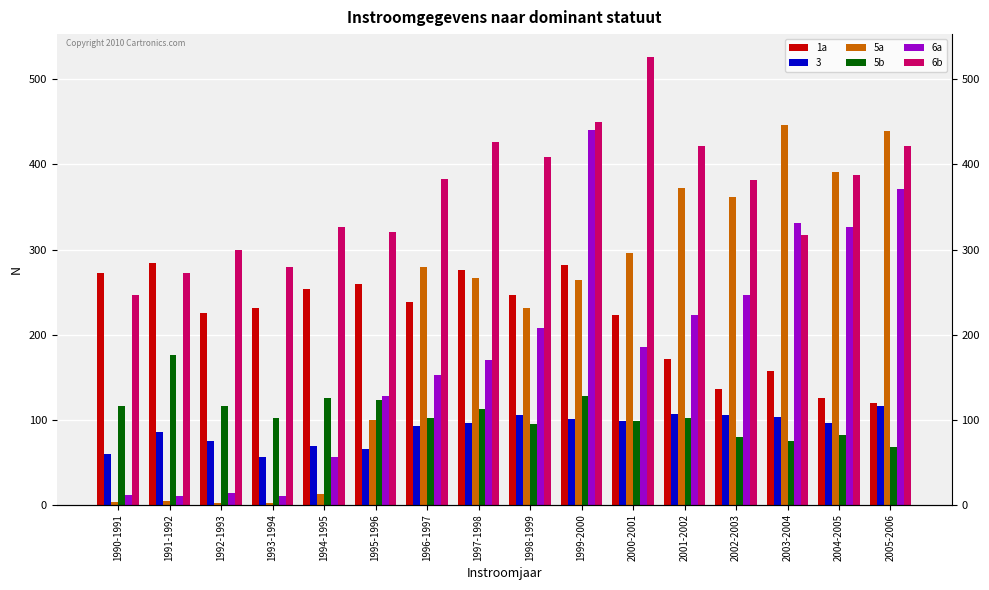

Which series has the largest range (max minus min)?

5a